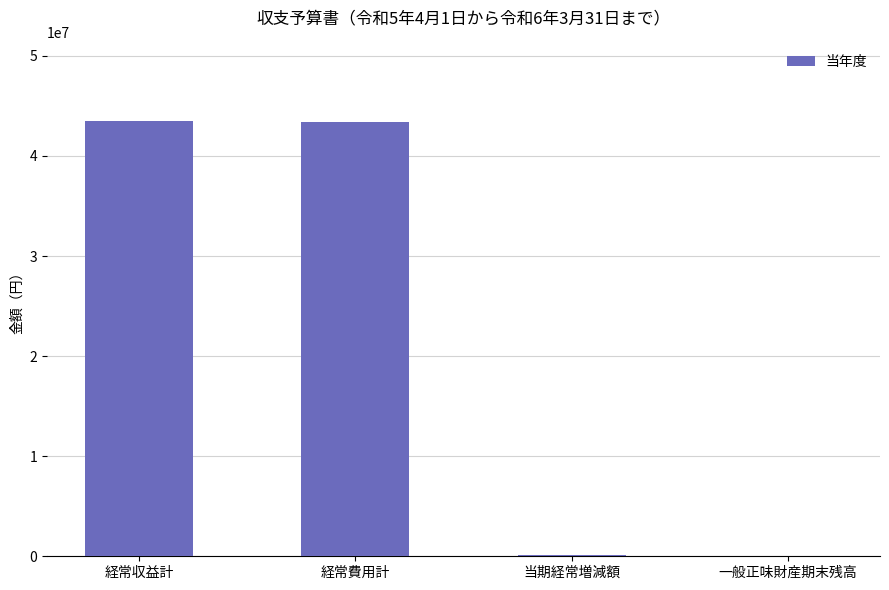

What is the sum of all values?

87041000